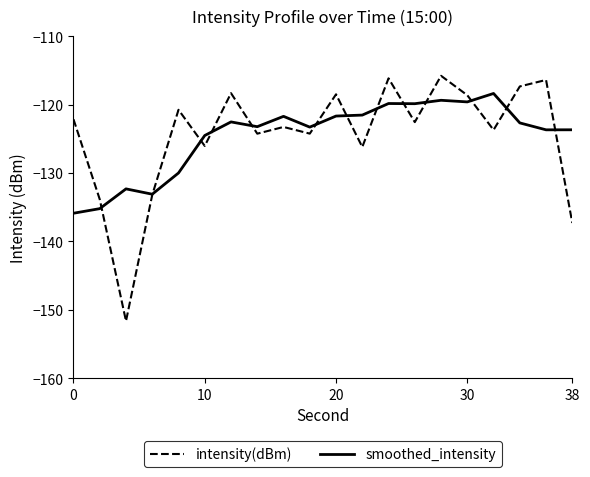

Rank the series by their maximum value, from highest to lowest.

intensity(dBm), smoothed_intensity